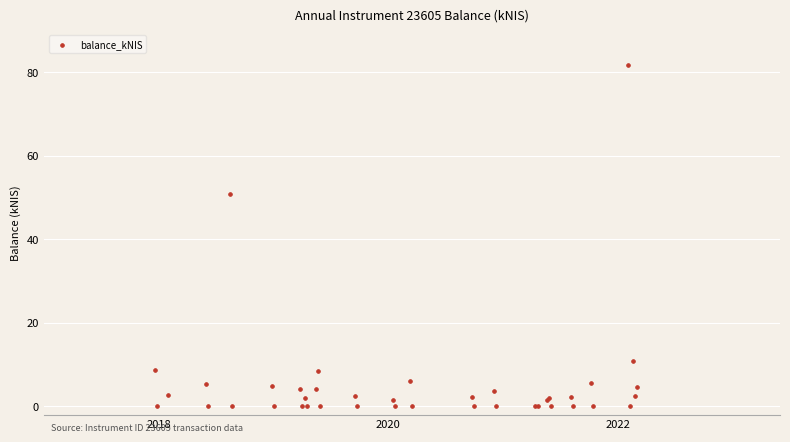

What Y value in the scatter plot is closest to 40?

50.9